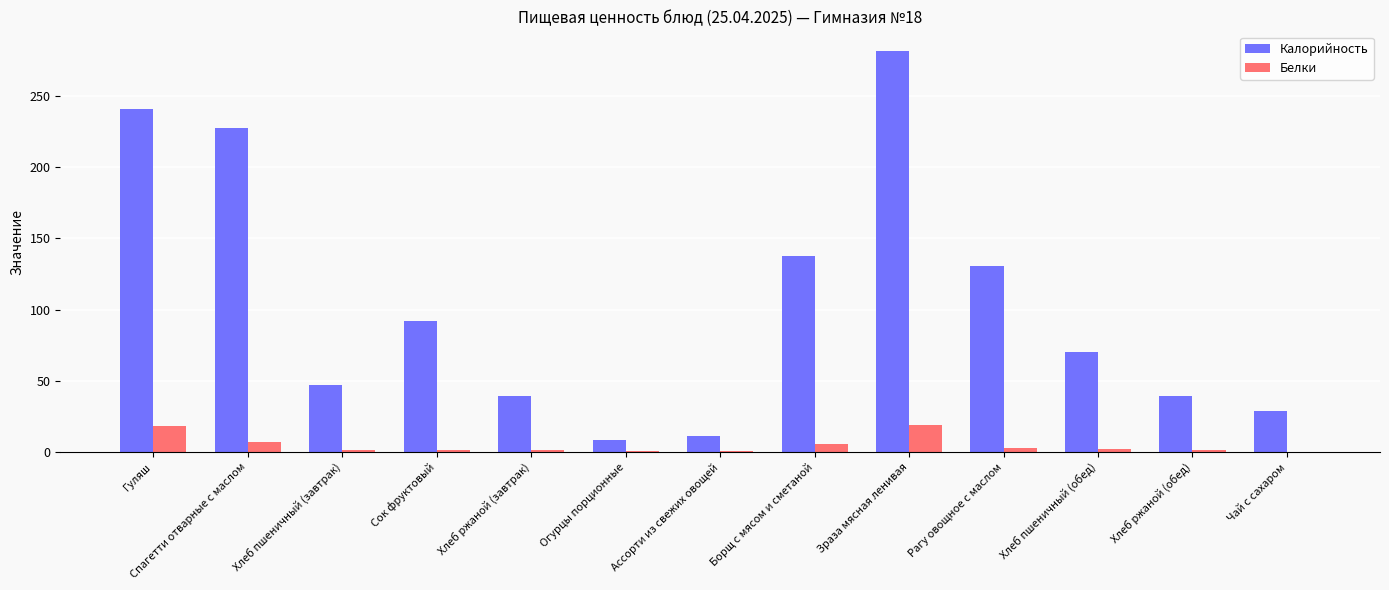

Read the Белки value at Гуляш.

18.1